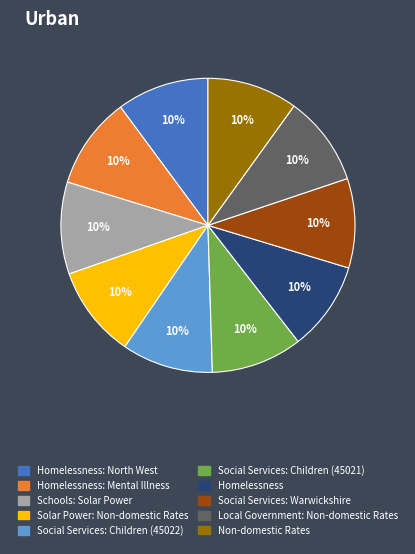

Does any single category account for the majority?

No